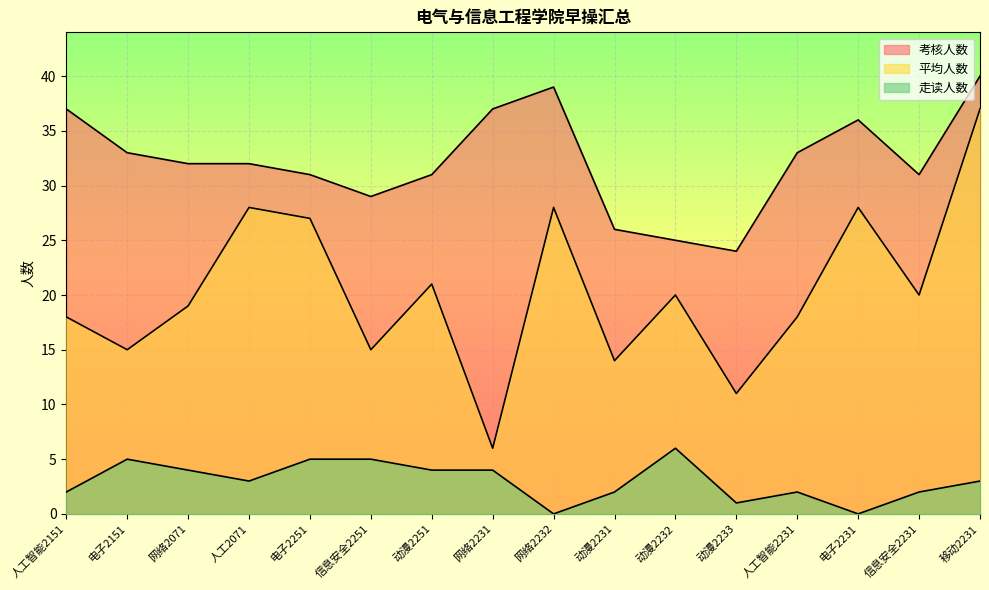

At which label is 考核人数 closest to 32?

网络2071